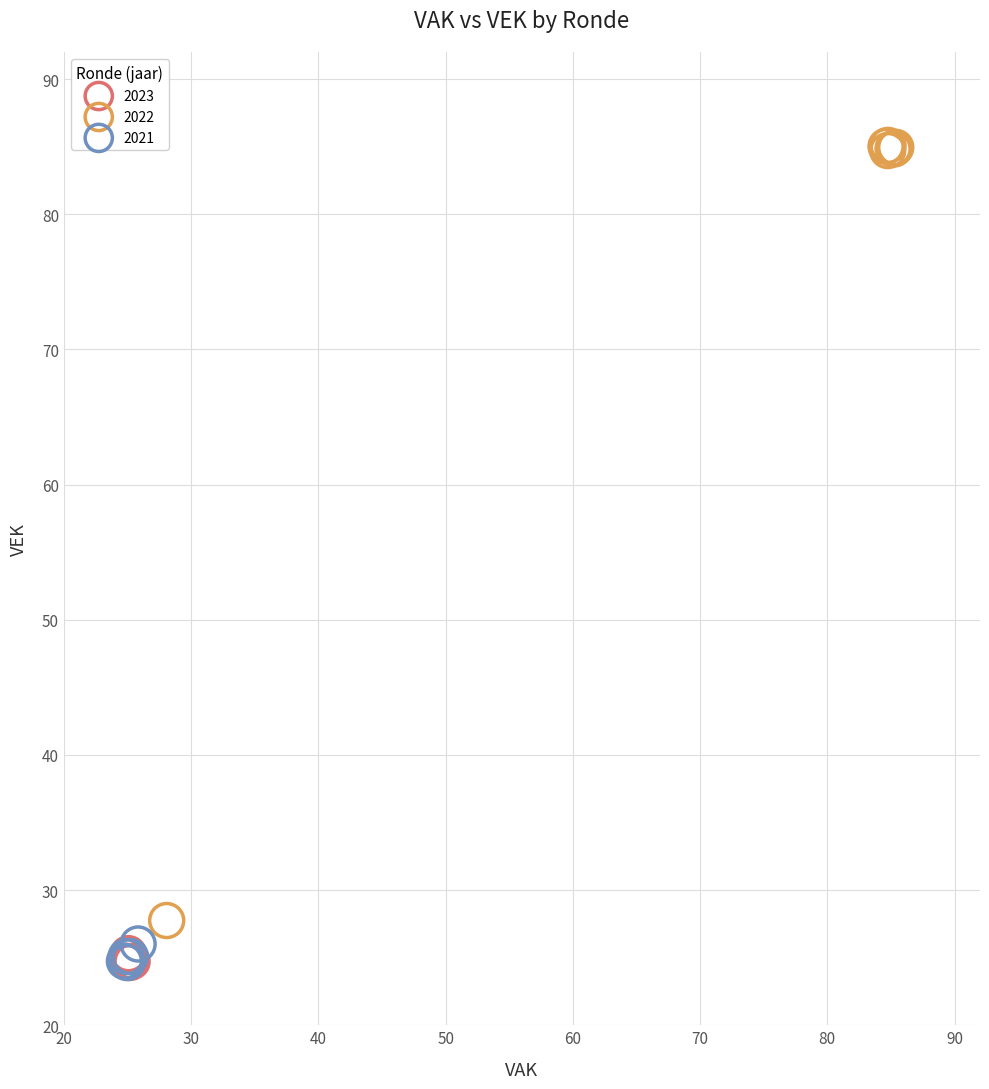

Which series contains the highest Y value?

2022